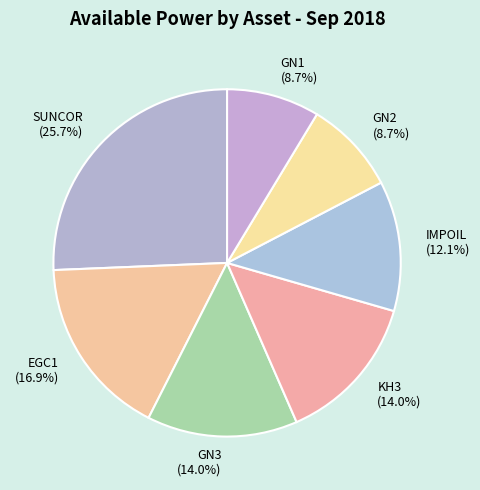

To the nearest percent, what portion does GN3 represent?

14%